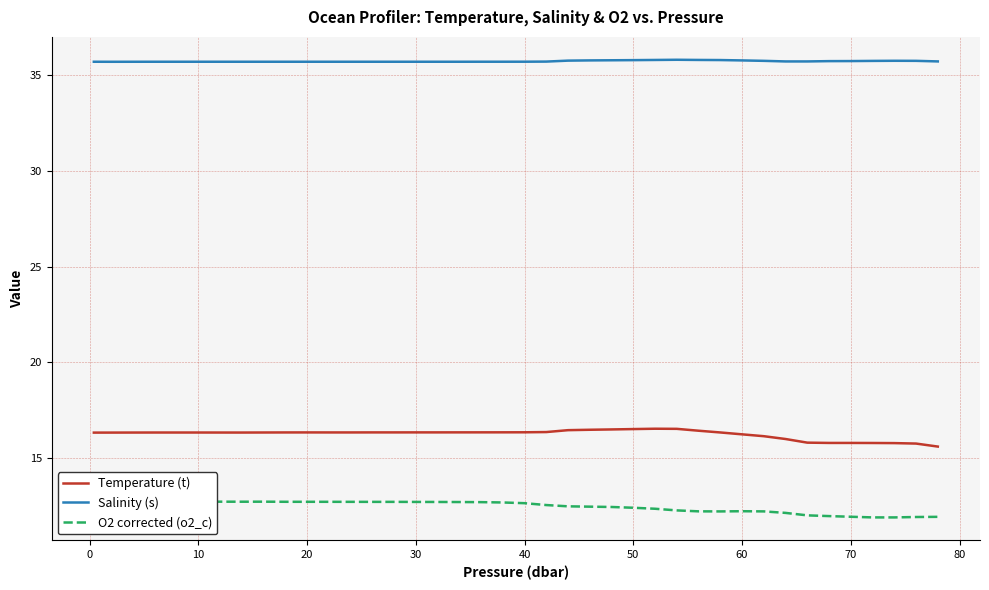

True or false: Temperature (t) and Salinity (s) intersect in this chart.

False